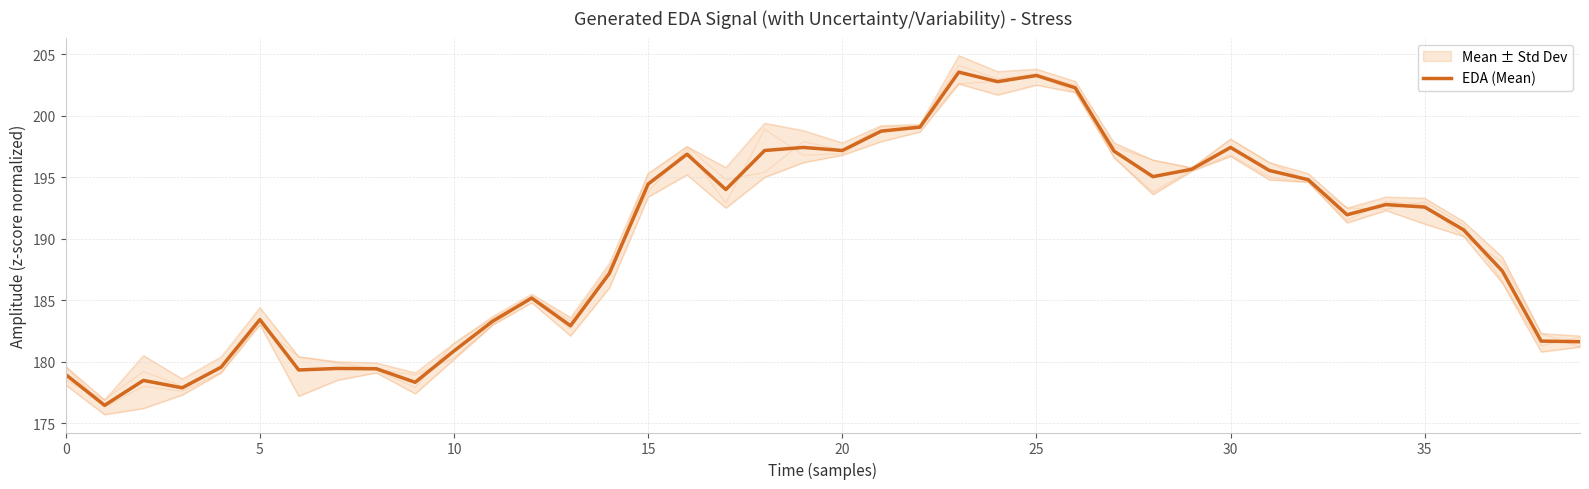

What is the highest value of the EDA (Mean) series?

203.6